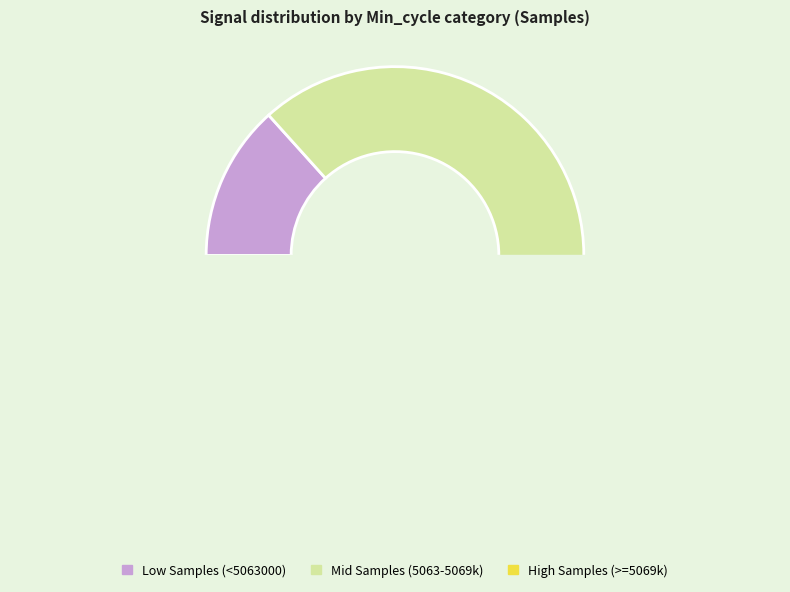

Is 22 the majority of the pie?

No